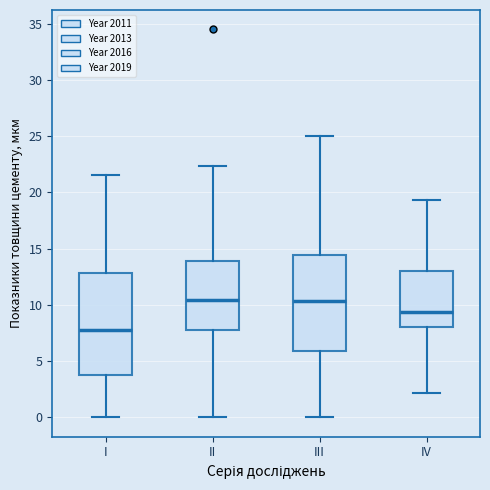

Which box is the tallest, from its lower edge to its upper edge?

I